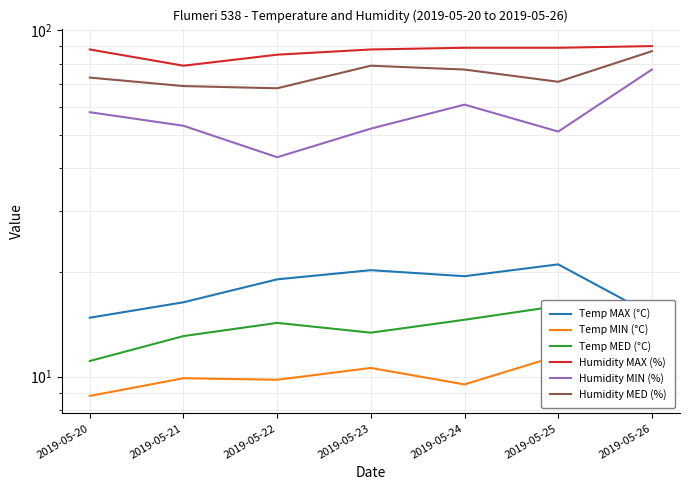

What is the average value of the Humidity MIN (%) series?

56.4